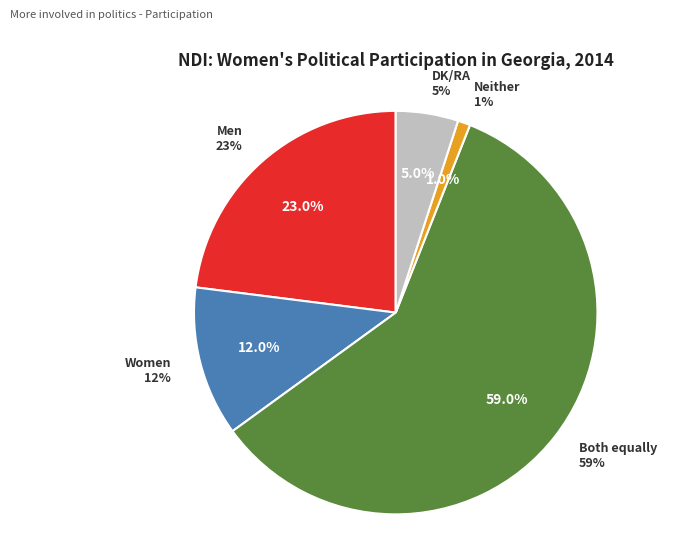

True or false: Men accounts for 14% of the total.

False